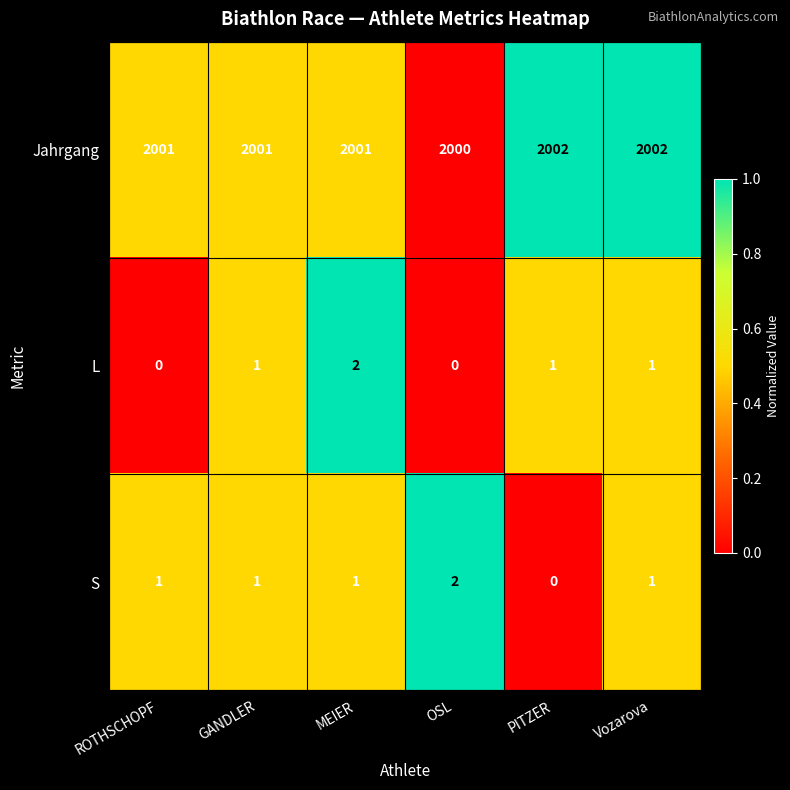

What is the spread (max minus min) of values at MEIER?

2000